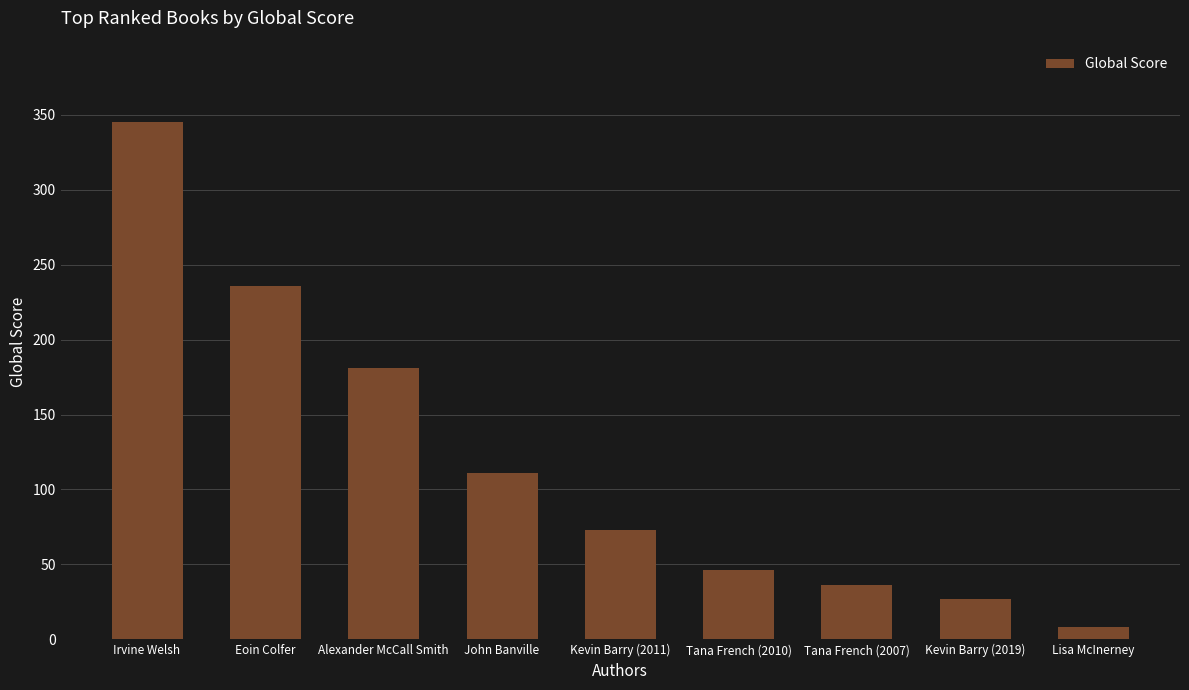

How many data points are less than 73?

4